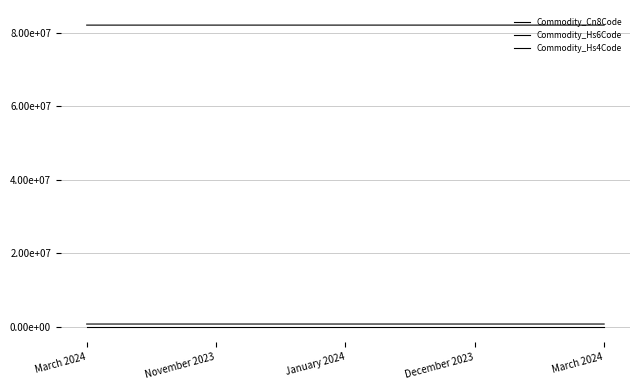

Does the chart have visible grid lines?

Yes